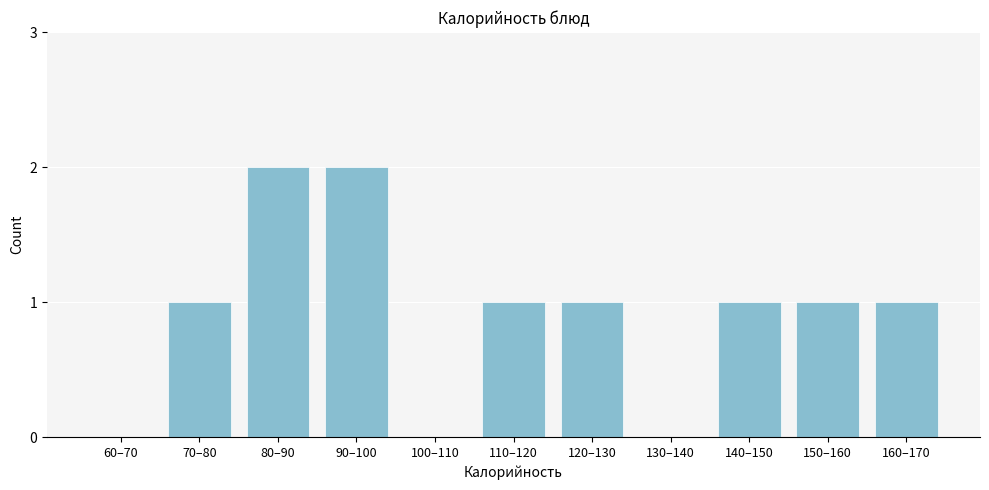

What is the ratio of the value at 120–130 to the value at 90–100?

0.5